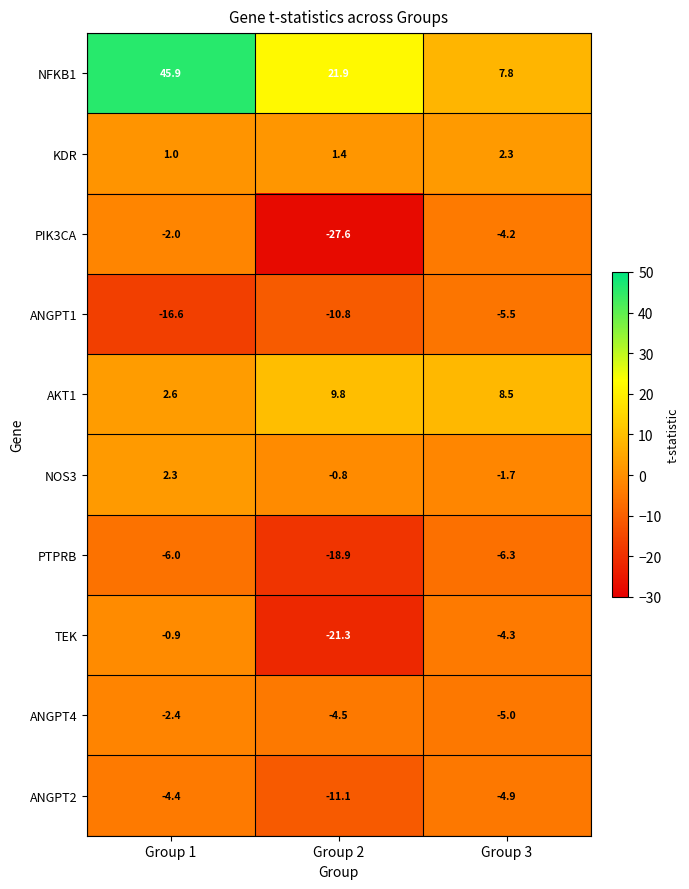

Reading right to left, extract all data points from this chart.

NFKB1: 7.8	21.9	45.9
KDR: 2.3	1.4	1.0
PIK3CA: -4.2	-27.6	-2.0
ANGPT1: -5.5	-10.8	-16.6
AKT1: 8.5	9.8	2.6
NOS3: -1.7	-0.8	2.3
PTPRB: -6.3	-18.9	-6.0
TEK: -4.3	-21.3	-0.9
ANGPT4: -5.0	-4.5	-2.4
ANGPT2: -4.9	-11.1	-4.4